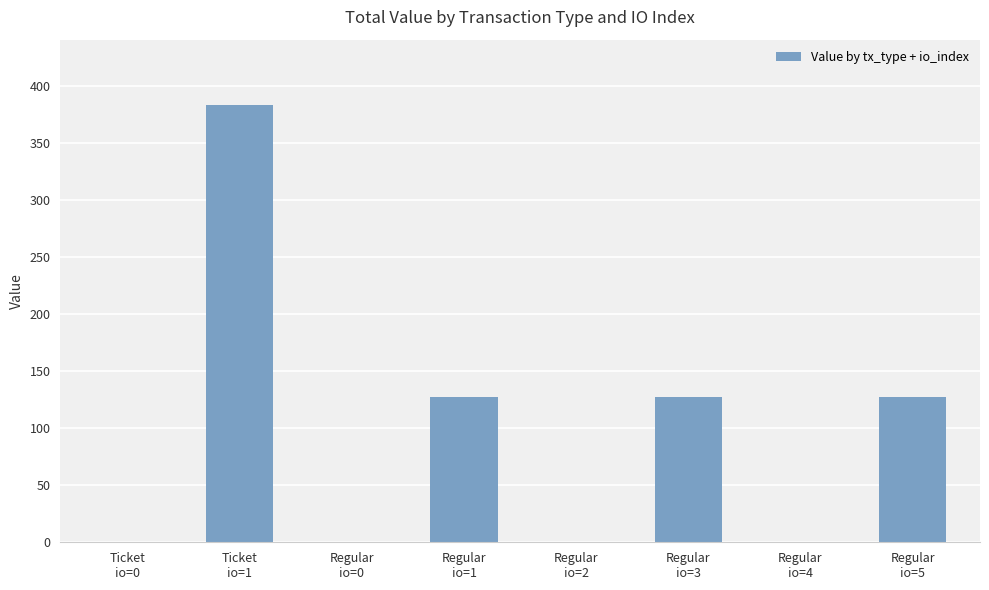

What is the maximum value shown in the chart?

383.5